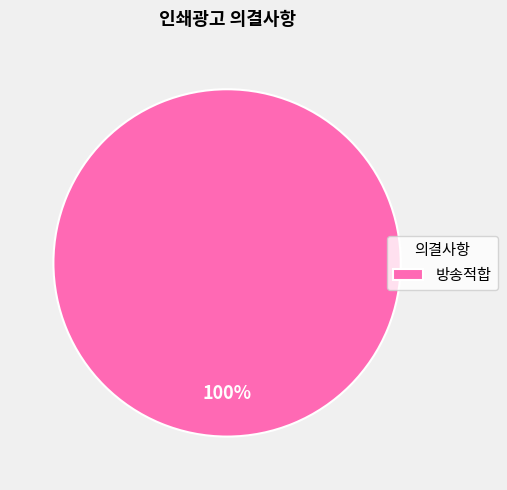

Is there a majority slice in this chart?

Yes